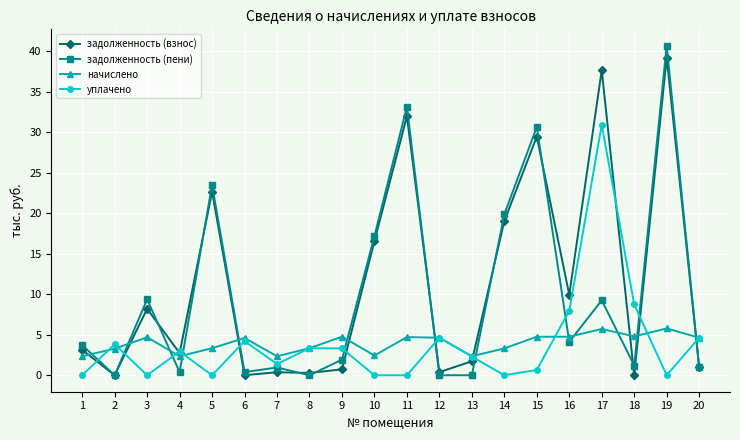

Is it true that задолженность (пени) equals 17.2 at 10?

True